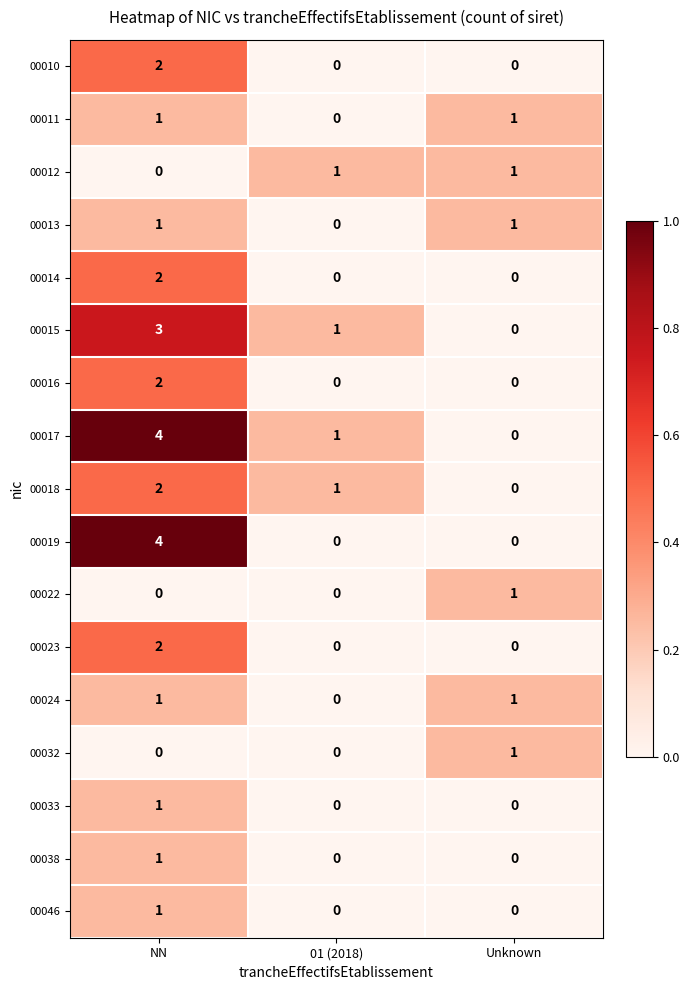

Which series changed the most between NN and 01 (2018)?

00019